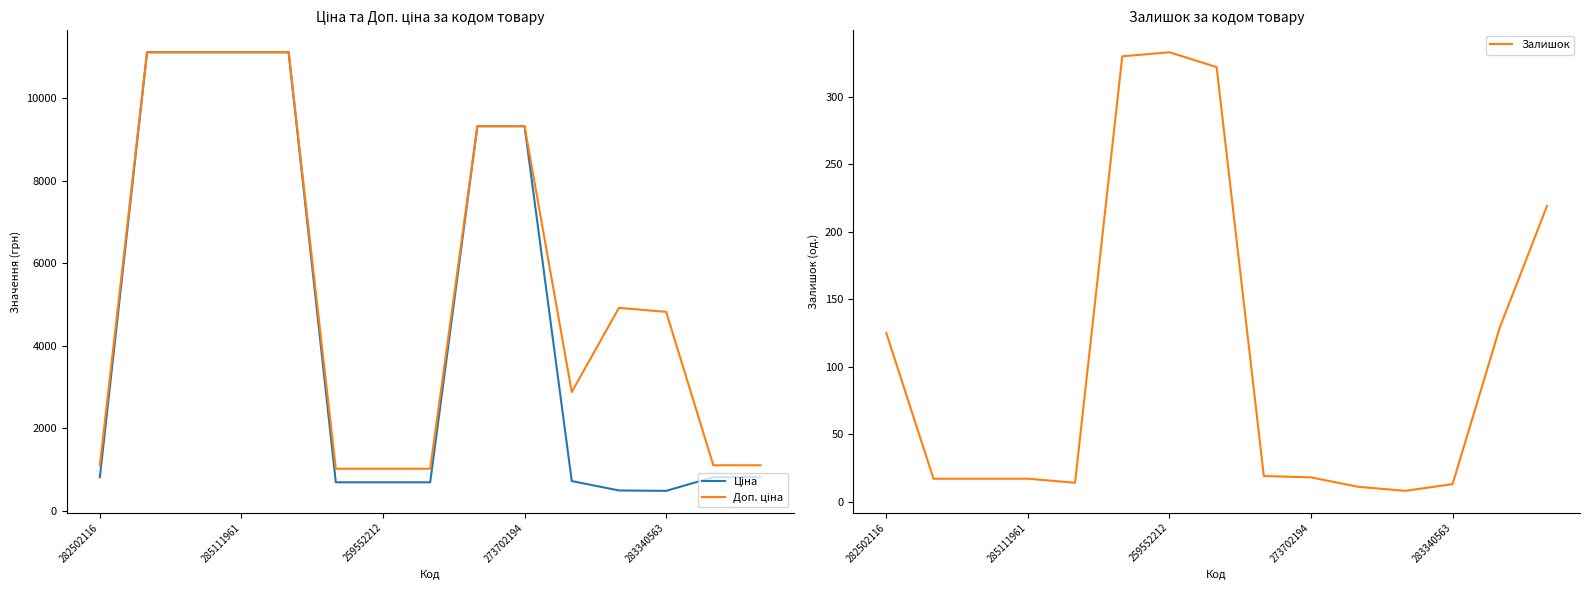

What is the maximum value for Залишок?

333